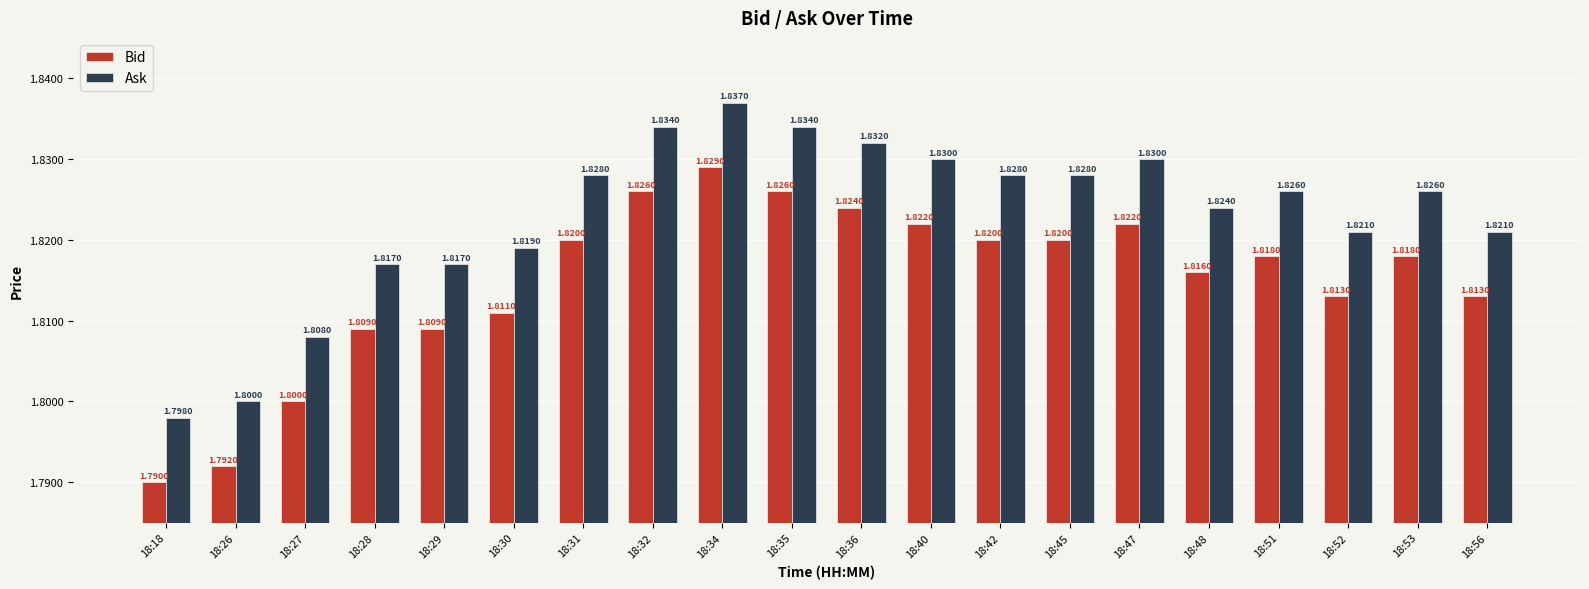

How many bars are there in total?

40